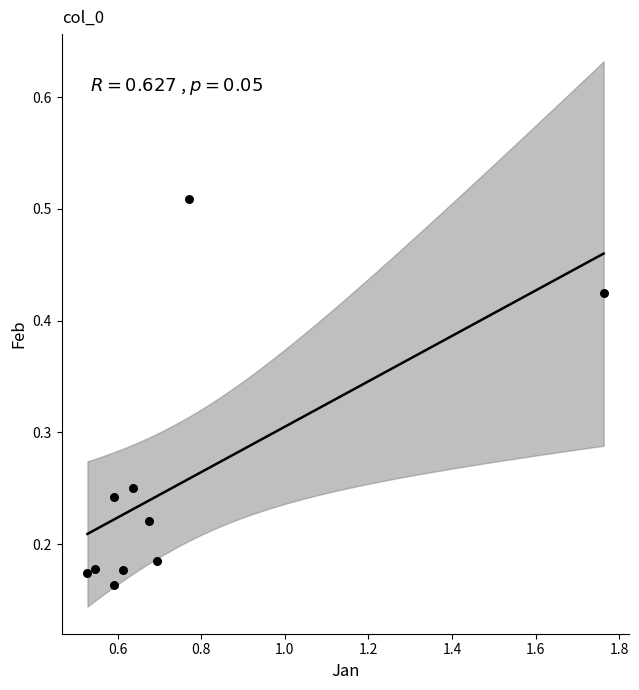

What is the average X value?

0.7